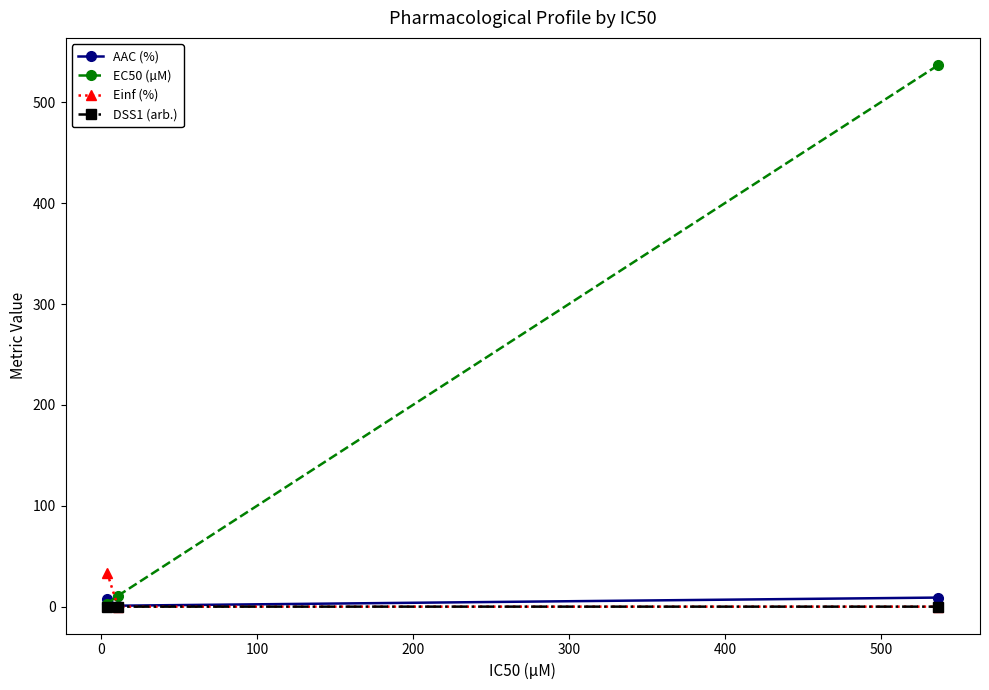

How many data points in AAC (%) are less than 7?

1